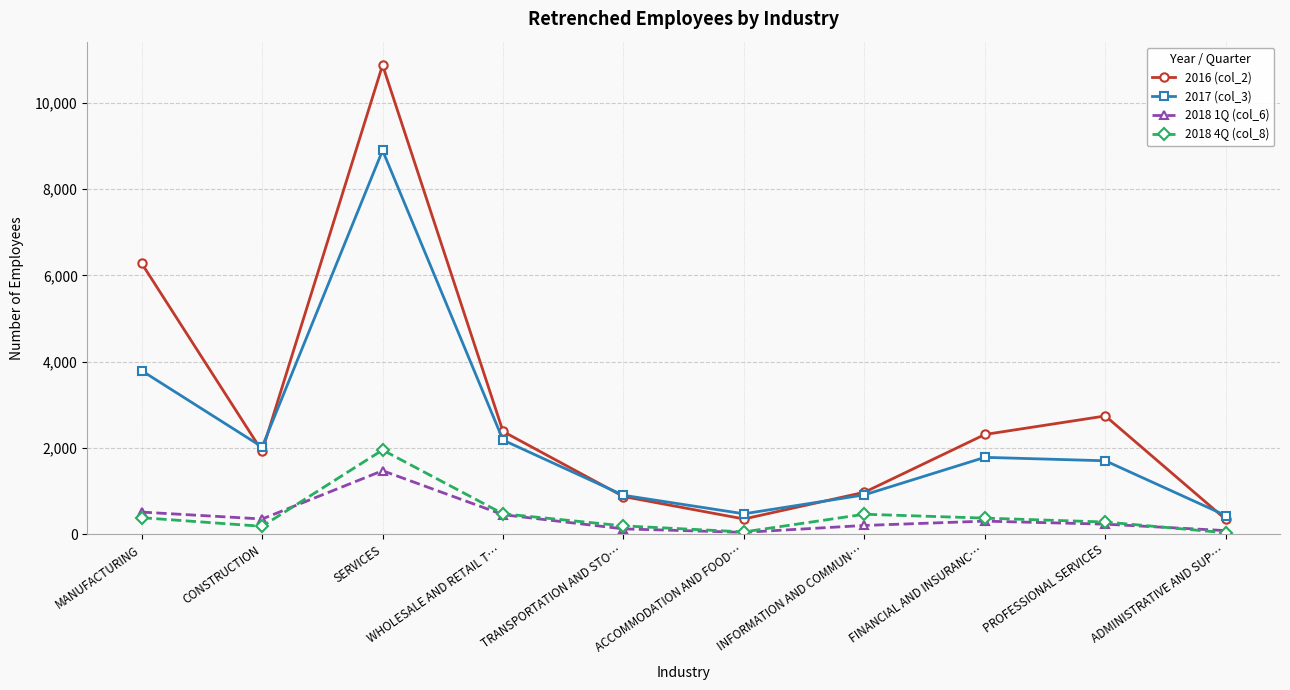

True or false: 2018 4Q (col_8) and 2017 (col_3) intersect in this chart.

False